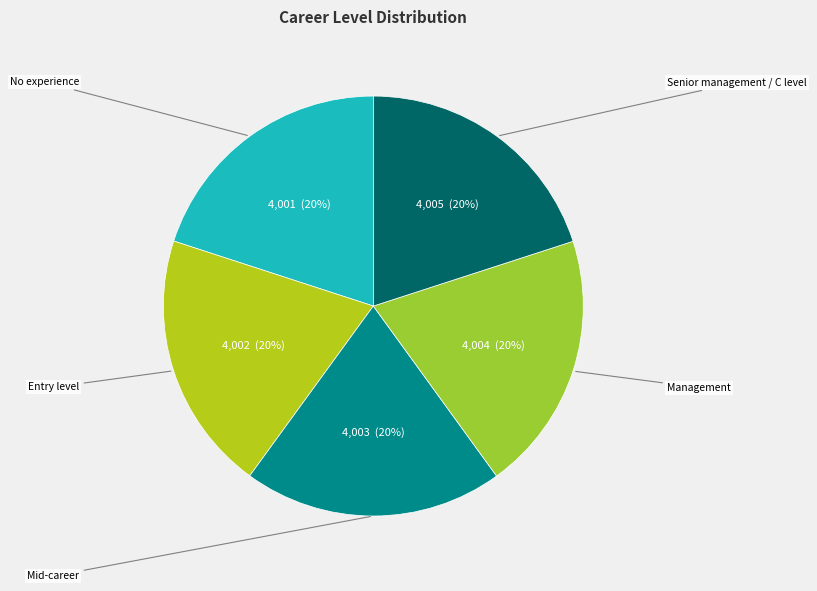

Do Entry level and Mid-career together represent more than half of the pie?

No